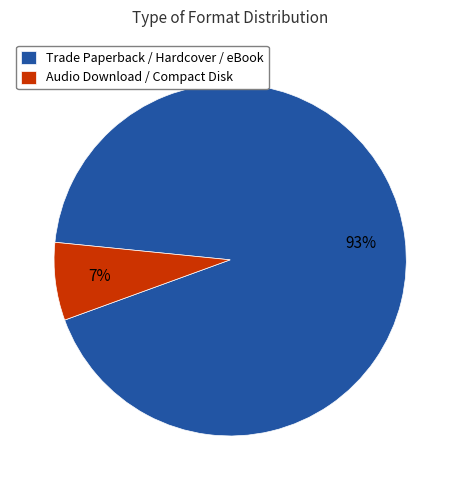

Count the number of slices in the pie.

2